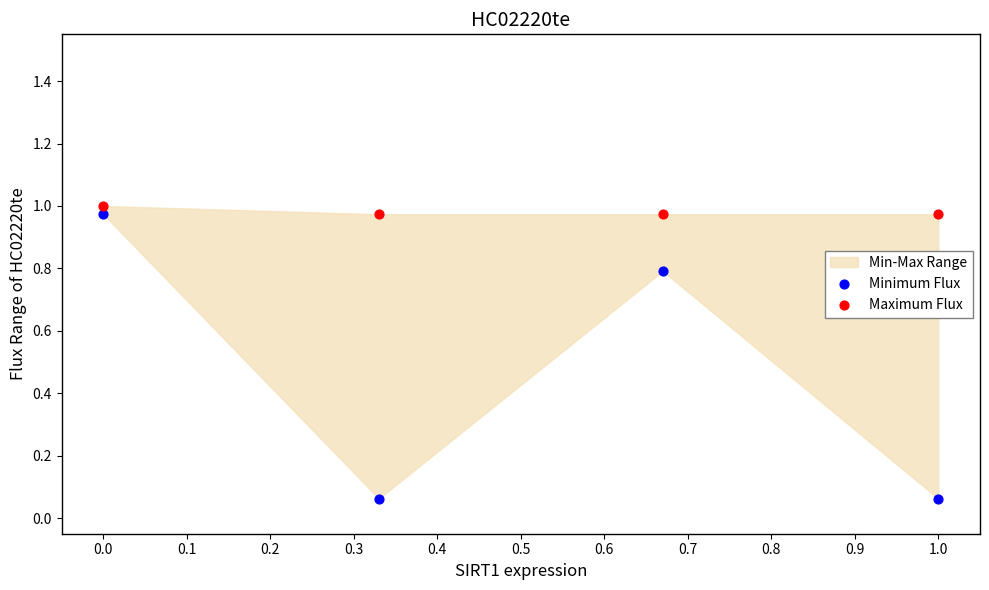

Which series has the widest spread of Y values?

Minimum Flux